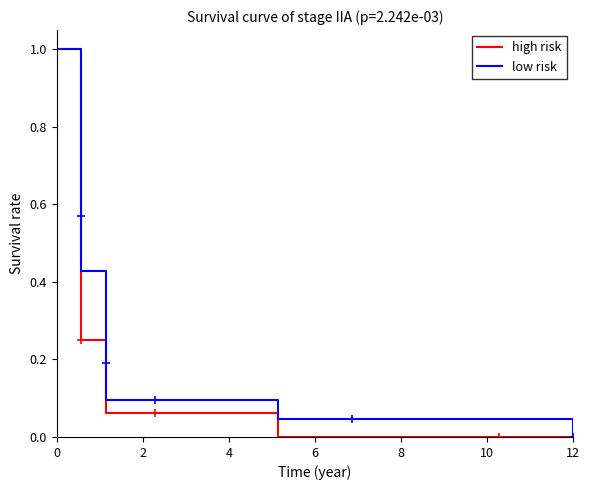

Which series has the largest range (max minus min)?

high risk